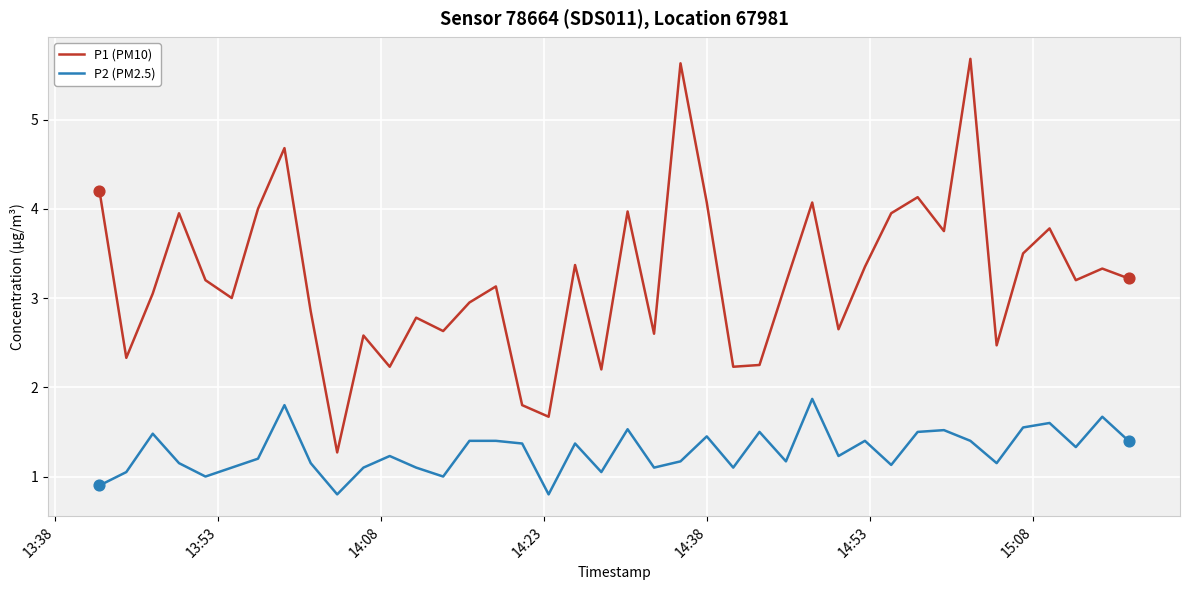

Which series has the largest total across all categories?

P1 (PM10)